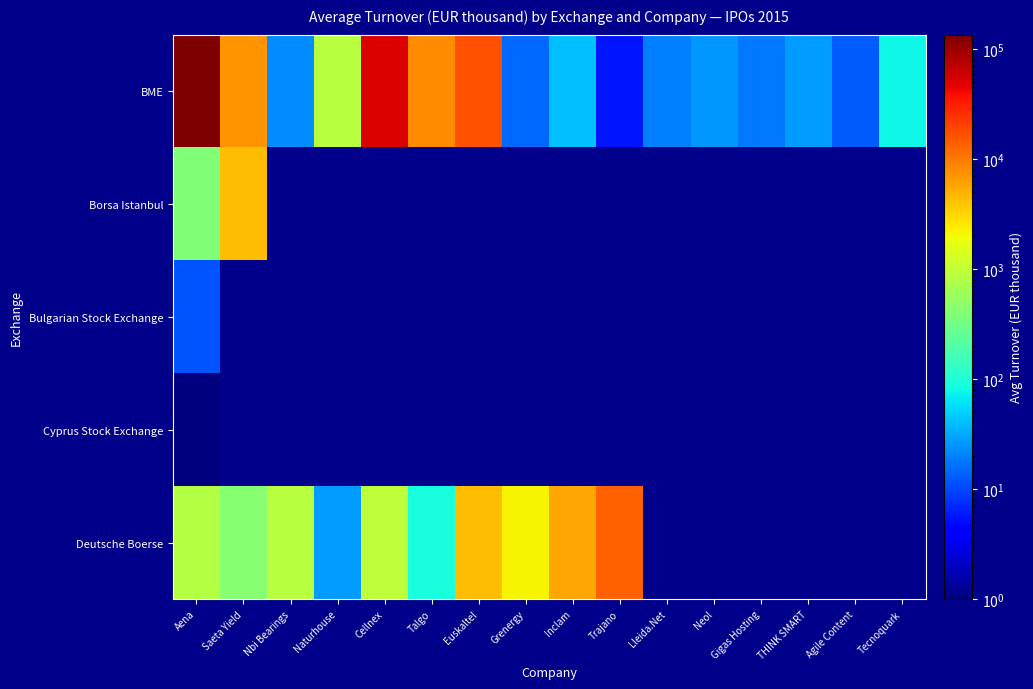

Which series has the largest total across all categories?

BME